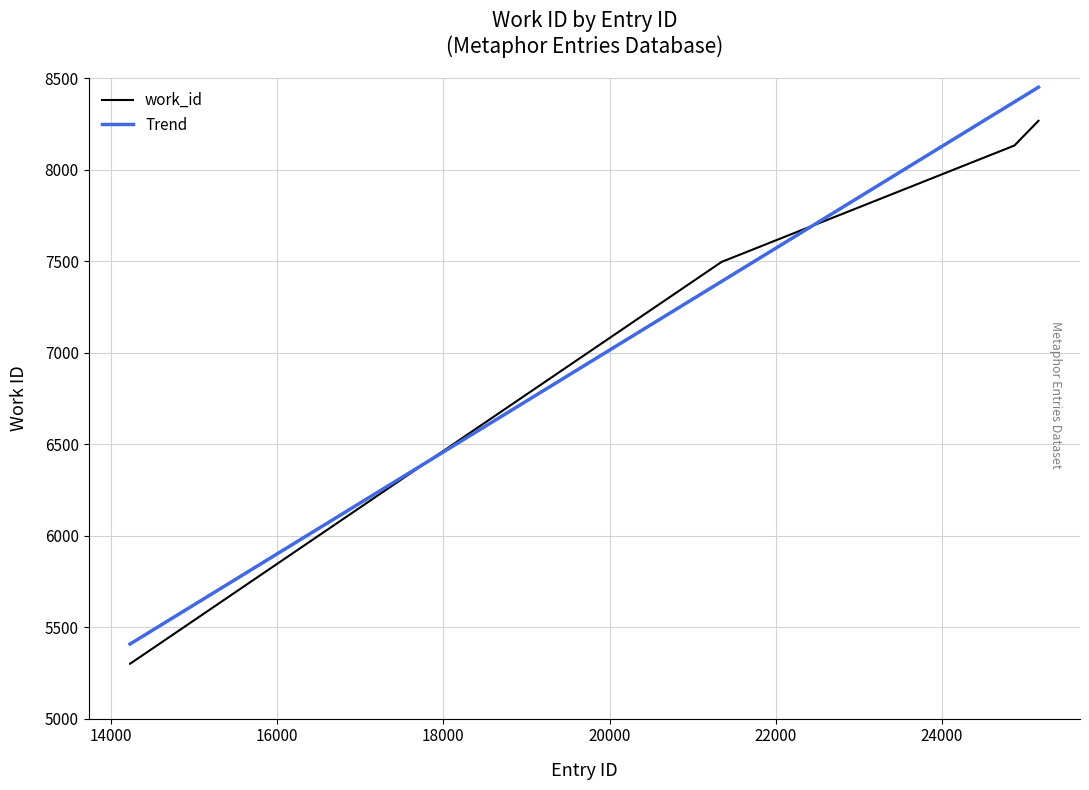

Is this an area chart (filled region under the line)?

No